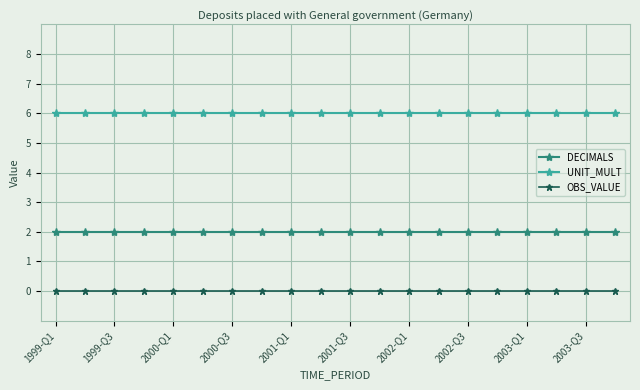

What is the value of the UNIT_MULT point at the 14th from the left?

6